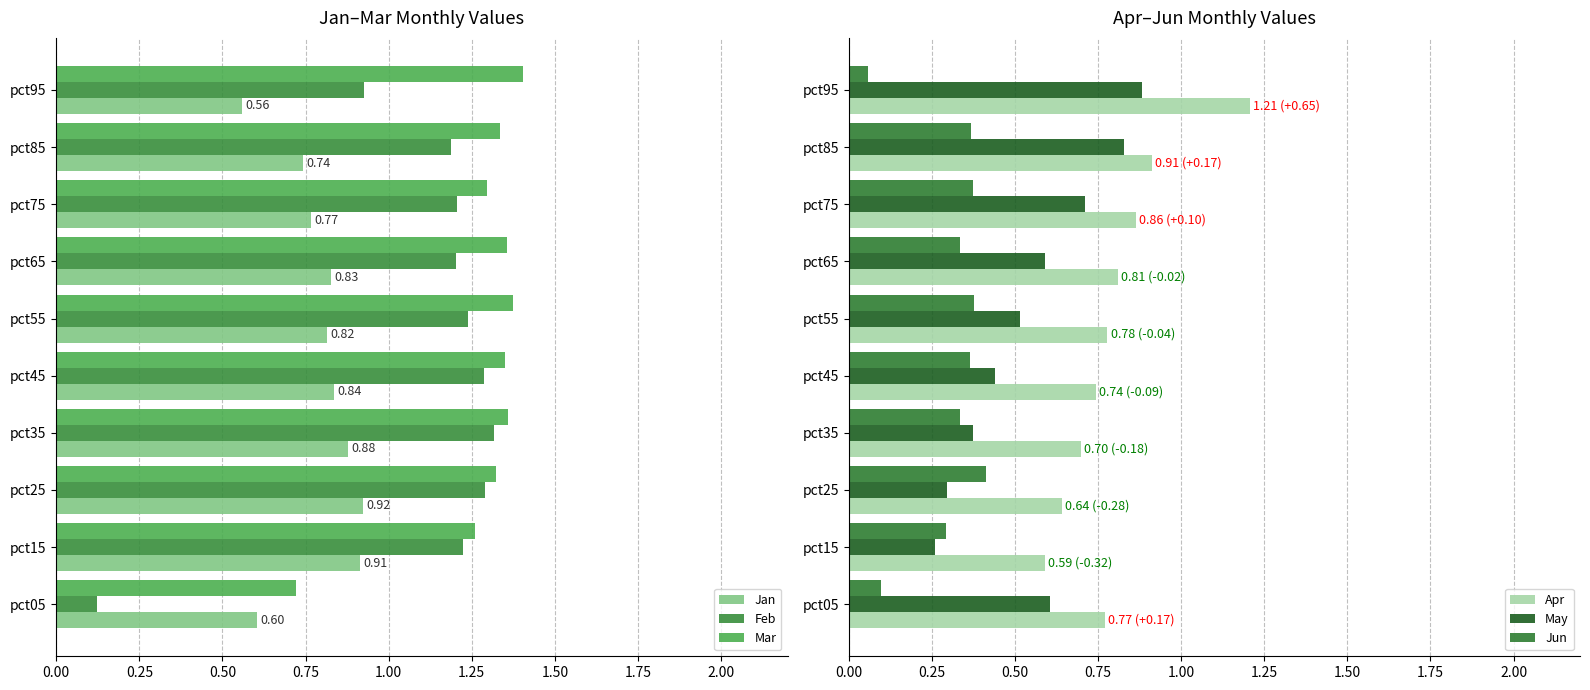

Is the value of Jan at pct35 greater than the value of Feb at pct85?

No